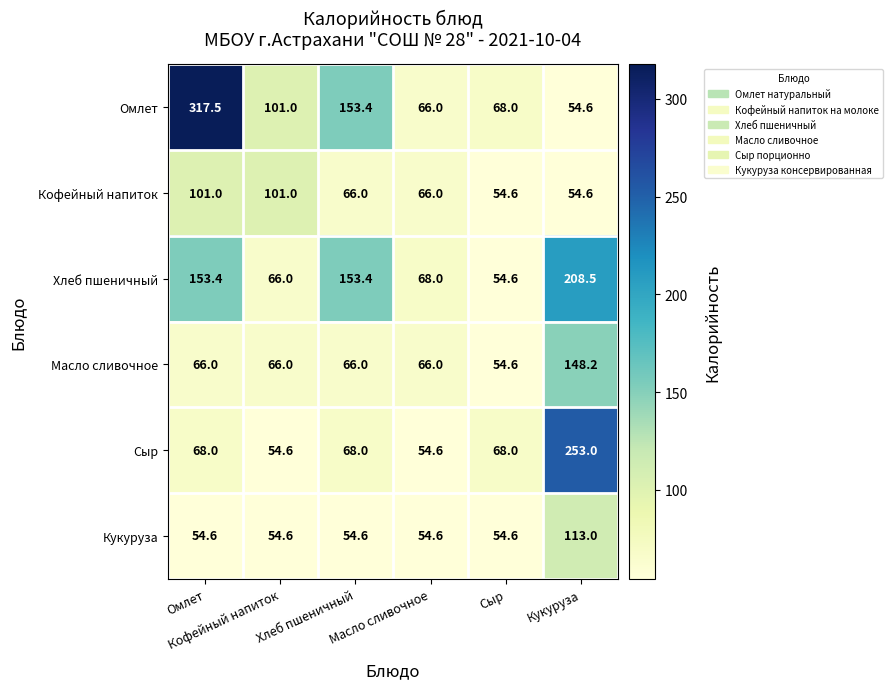

Which series has the largest total across all categories?

Омлет